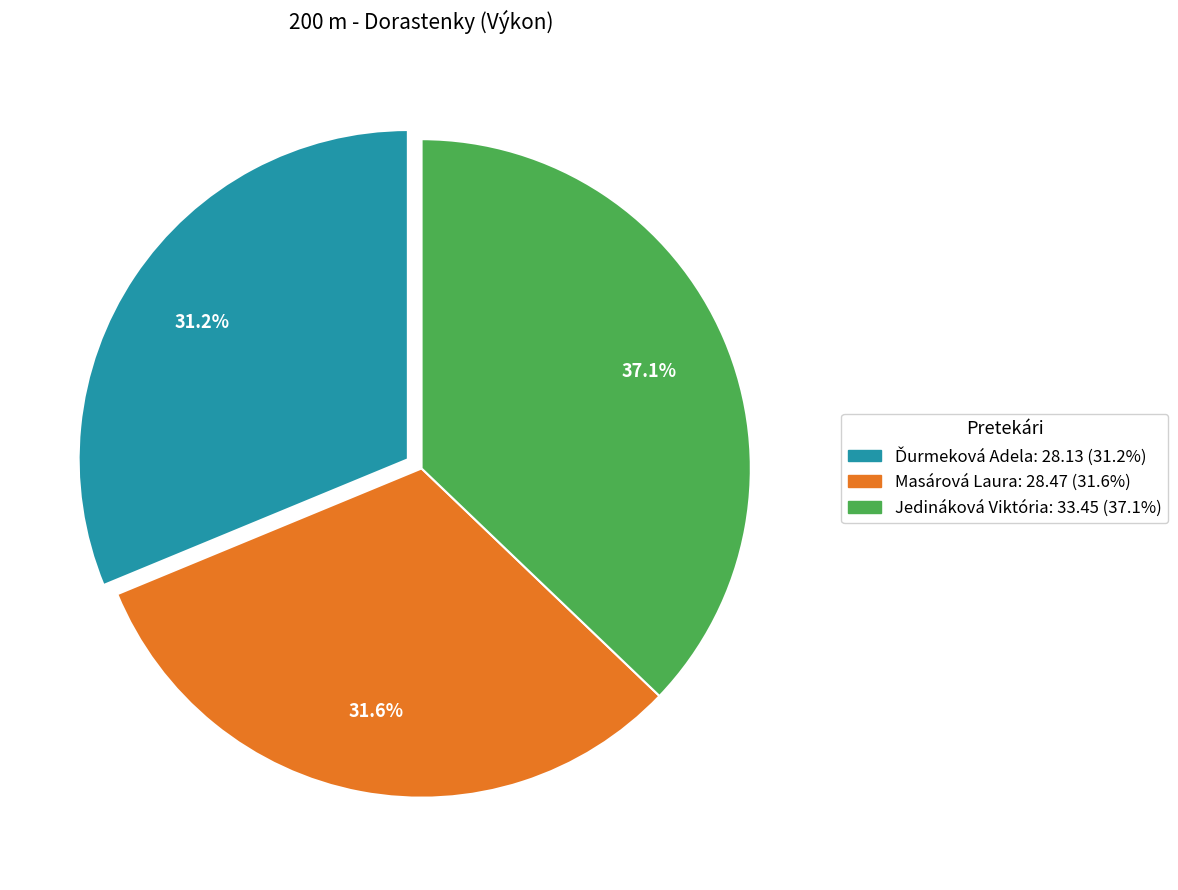

Which slice is the largest?

Jedináková Viktória